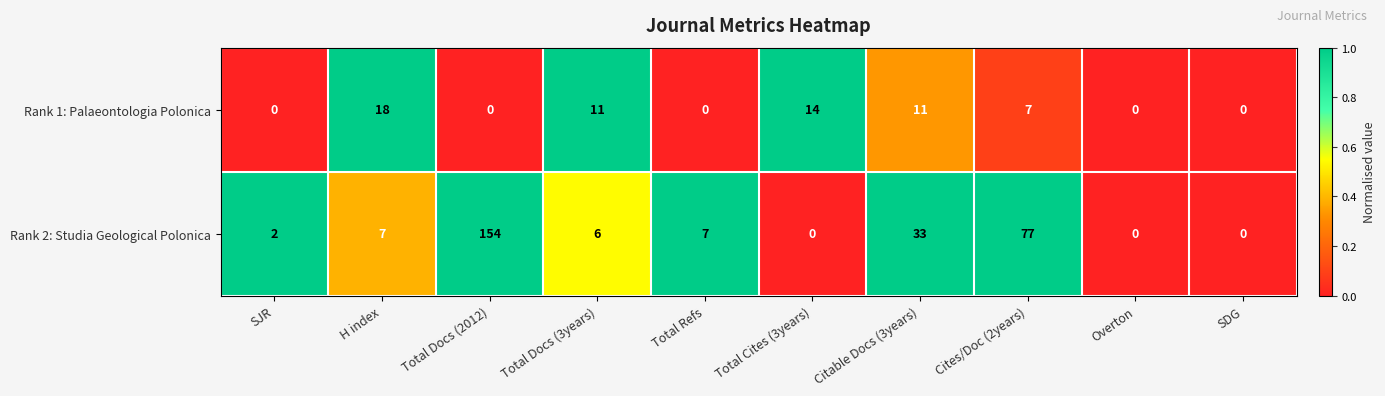

Is it true that Rank 2: Studia Geological Polonica equals 7 at Total Refs?

True